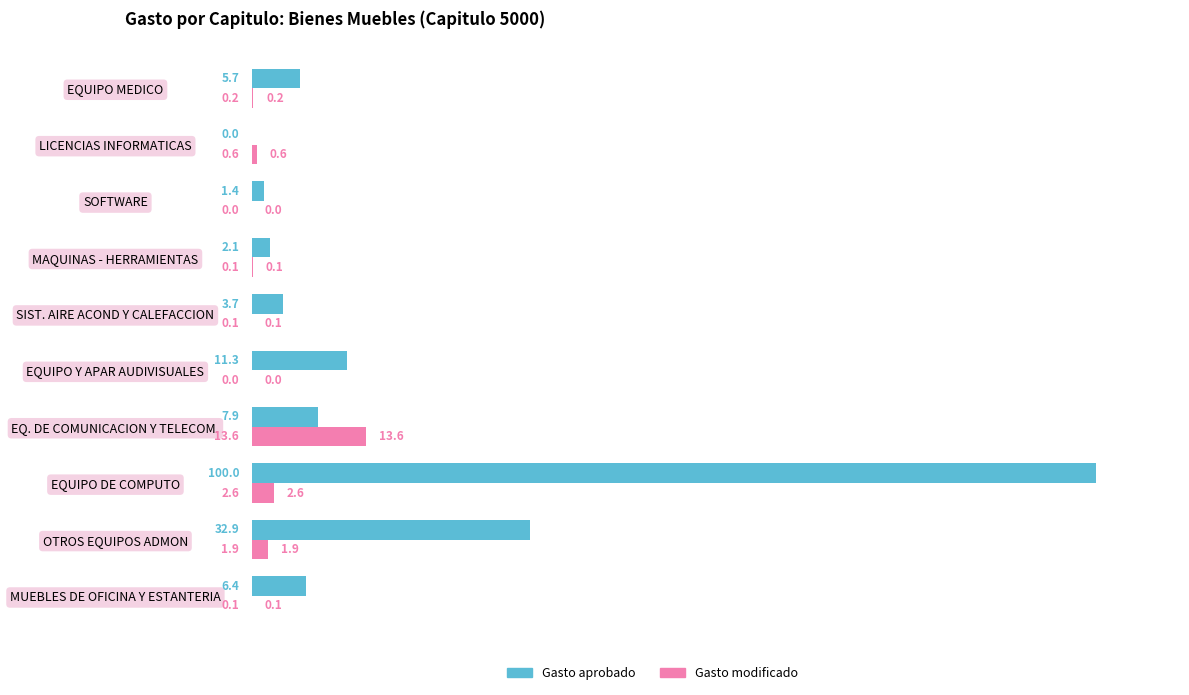

Which series has the widest spread of values?

Gasto aprobado